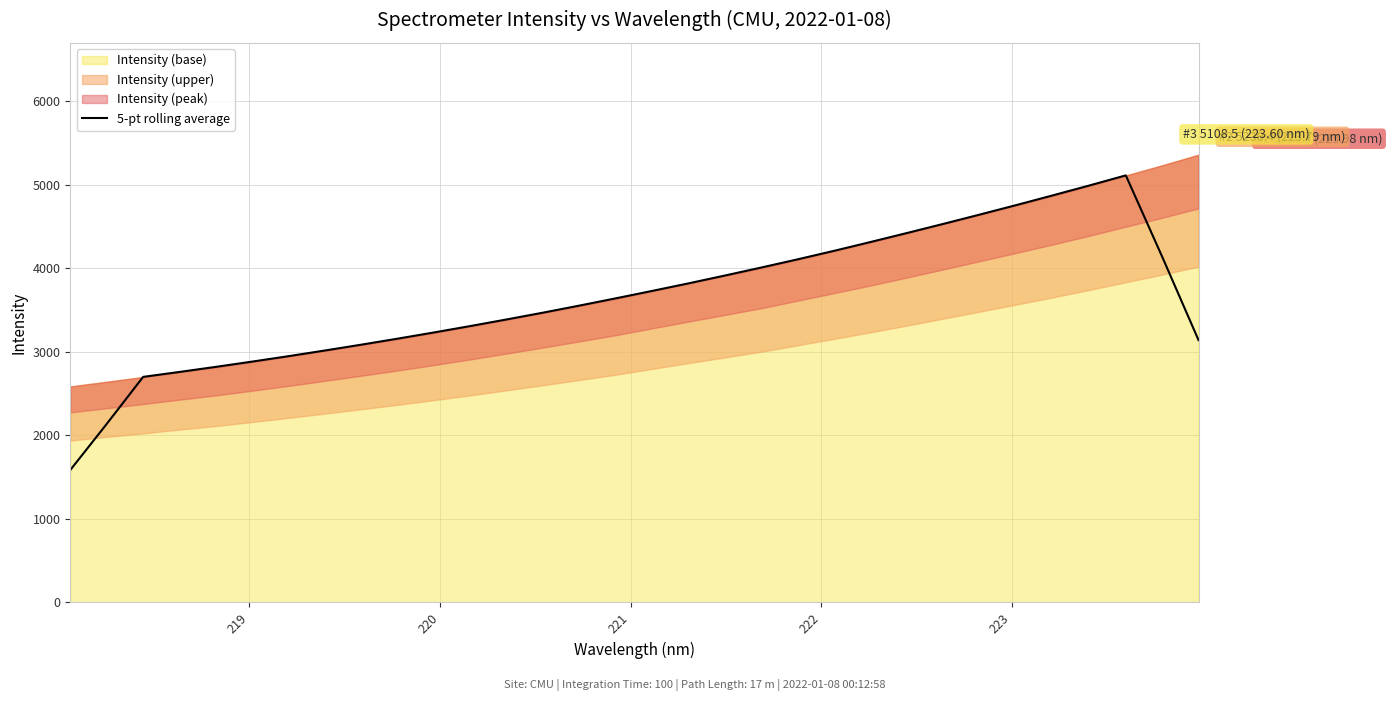

What is the lowest value of the 5-pt rolling average series?

1584.5